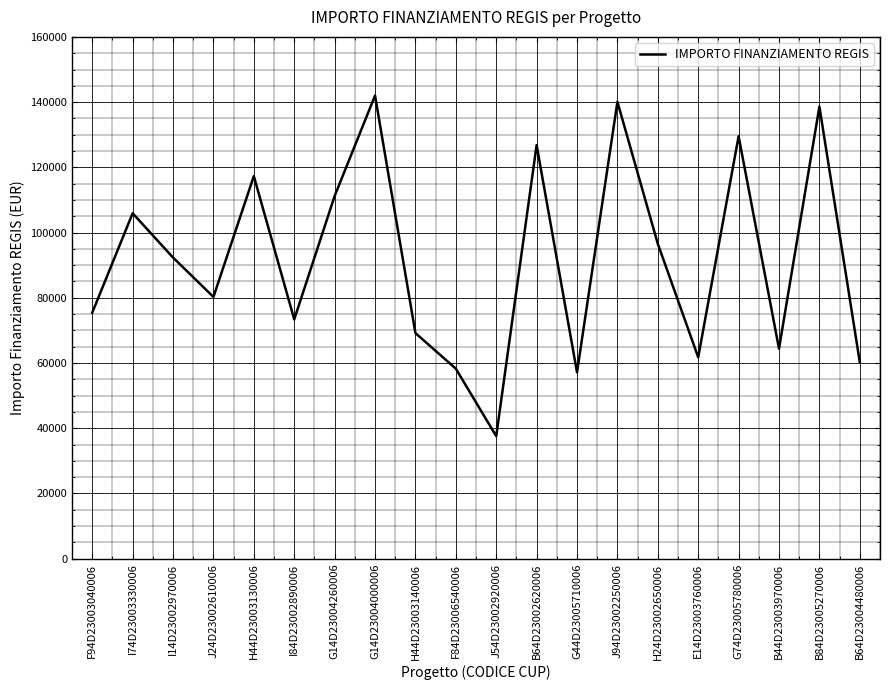

Reading right to left, what are all the values shown in this chart?

60247.0	138626.5	64396.7	129534.1	61764.7	96549.4	140087.5	57143.9	126823.9	37577.6	58273.5	69180.1	142004.3	111198.7	73375.7	117311.1	80270.1	92341.9	105915.0	75442.6